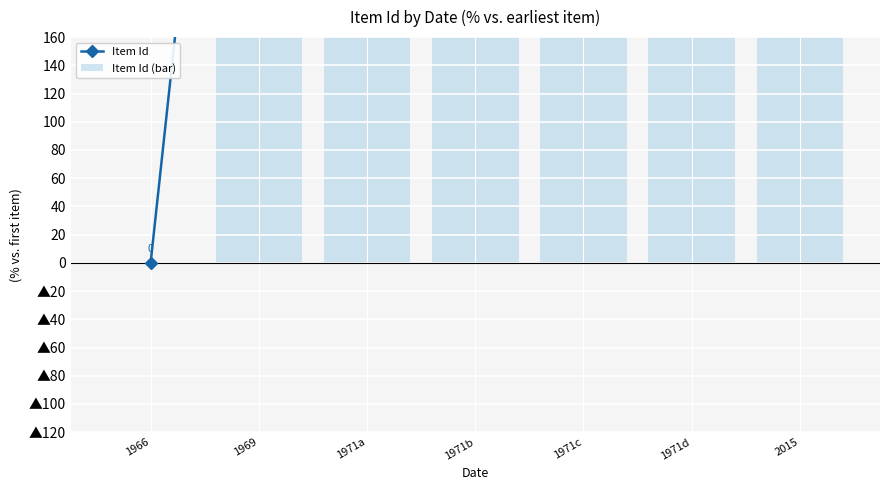

Between 1969 and 1971c, which series saw the biggest shift?

Item Id